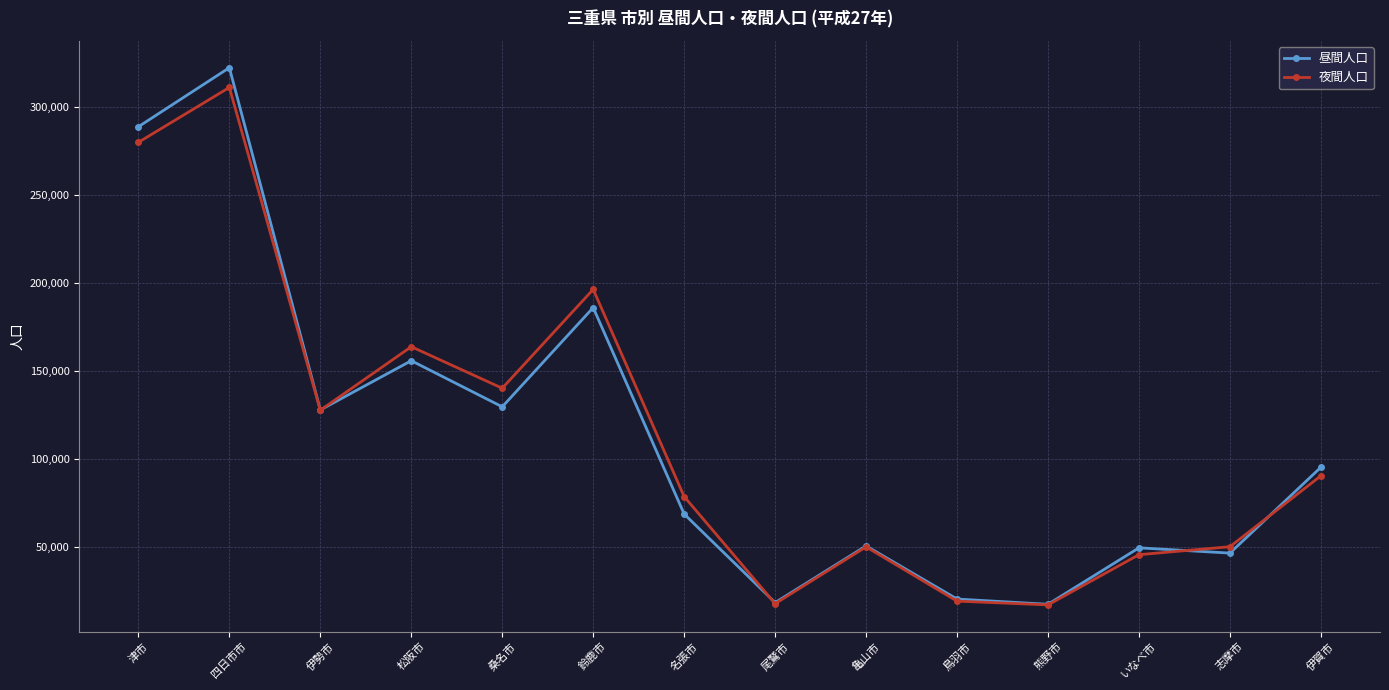

Read the 昼間人口 value at 名張市, to the nearest 10.

68890